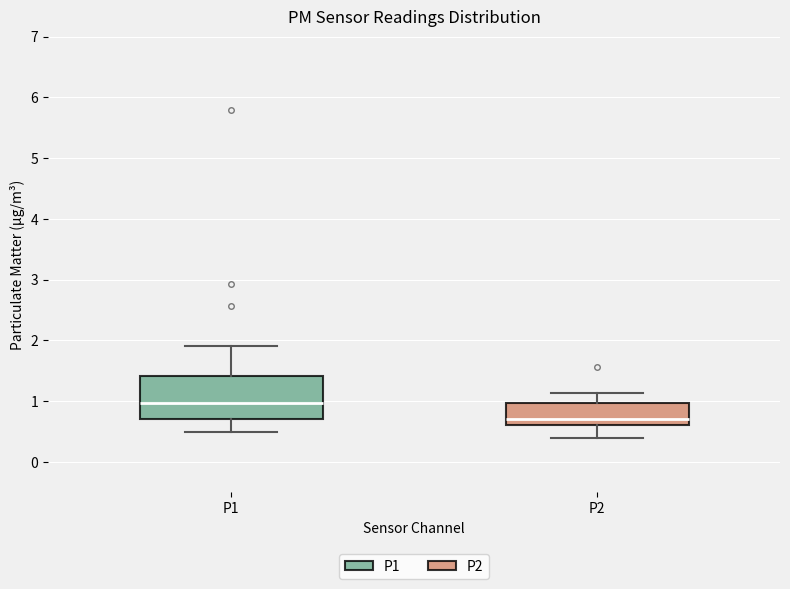

Which box has the lowest median line?

P2